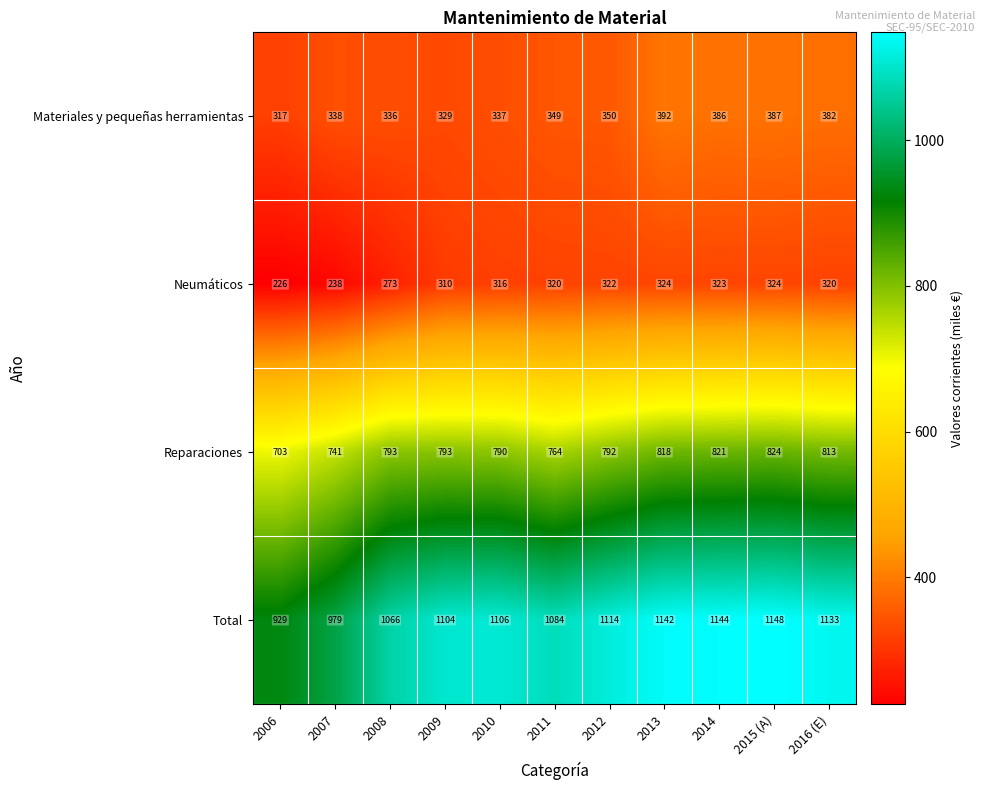

Rank the series at 2013 from lowest to highest value.

Neumáticos, Materiales y pequeñas herramientas, Reparaciones, Total